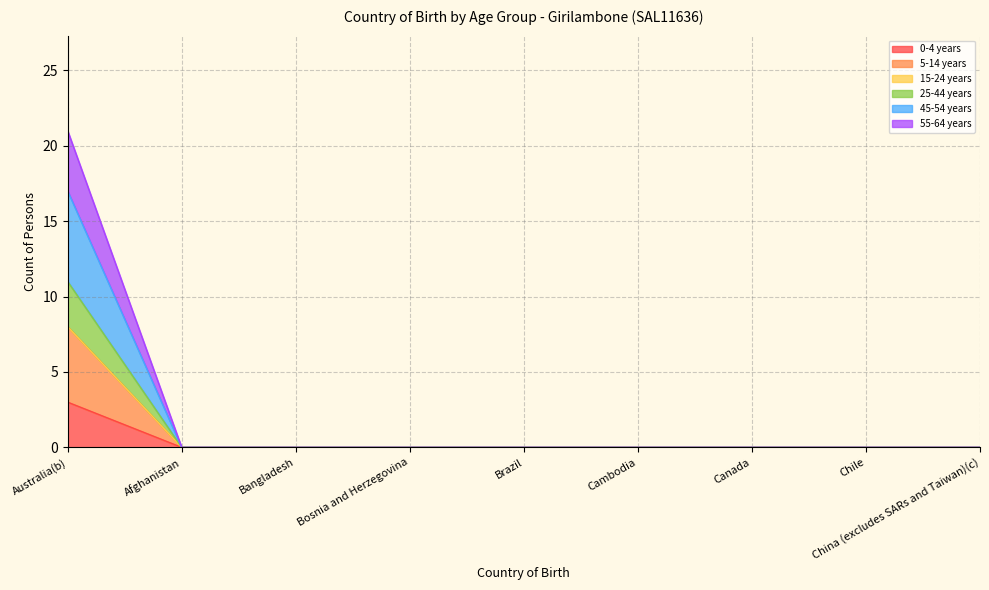

What is the label of the 3rd point from the left?

Bangladesh